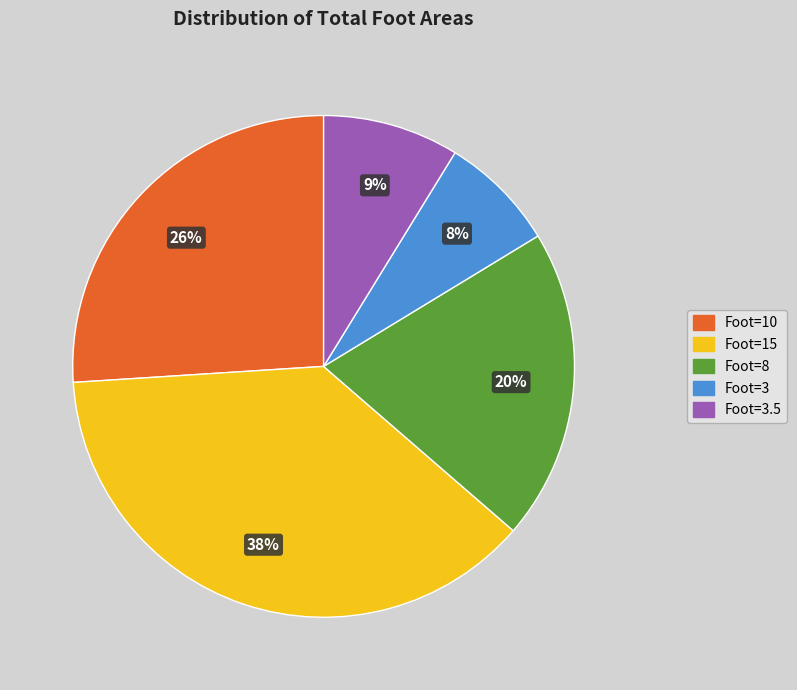

To the nearest percent, what is the difference between the largest and smallest slice percentages?

30%